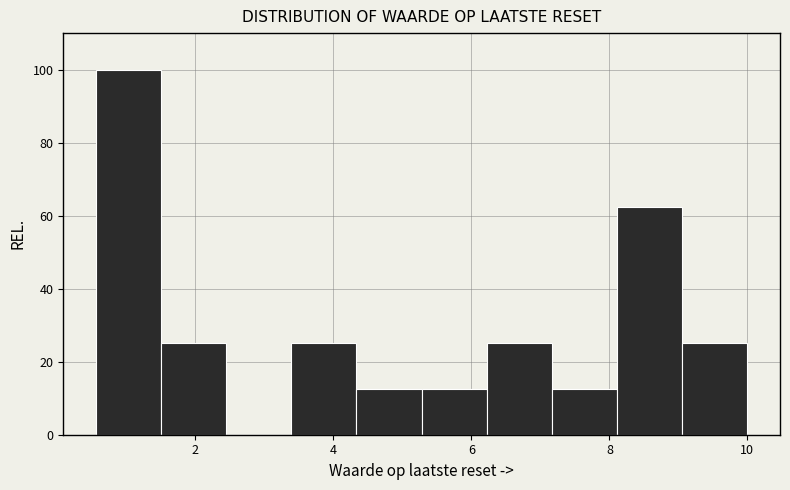

Reading left to right, list every bar in this chart as the range it spans on the x-axis followed by its height. Neither the bar edges nor the heights are printed on the chart, so give them approximately, as read against the axes.

0.6 to 1.6: 100
1.6 to 2.4: 26
2.4 to 3.4: 0
3.4 to 4.4: 26
4.4 to 5.2: 12
5.2 to 6.2: 12
6.2 to 7.2: 26
7.2 to 8.2: 12
8.2 to 9.0: 62
9.0 to 10.0: 26